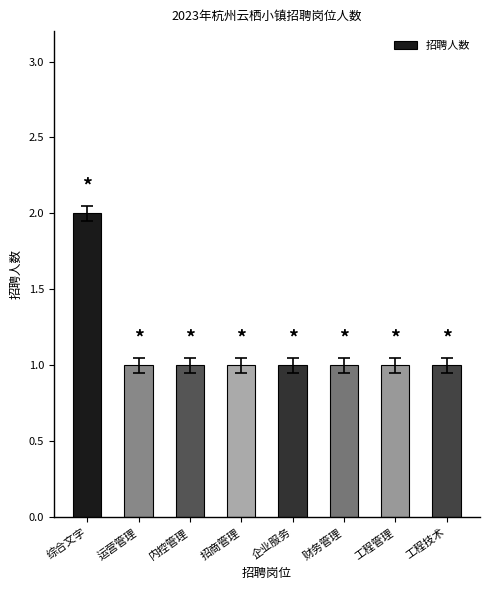

What position from the left is 企业服务?

5